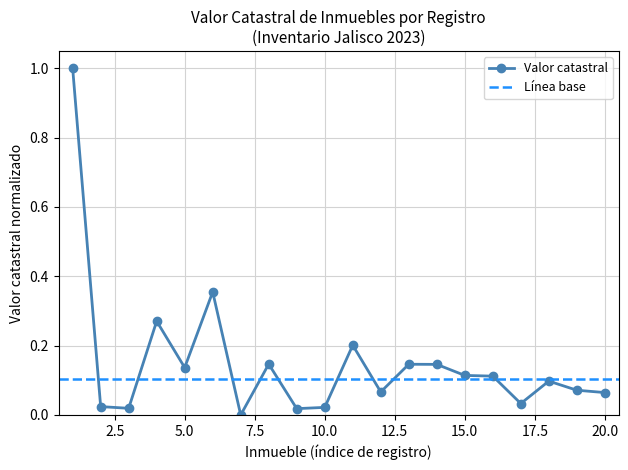

Where is the data nearest to the value 0?

7